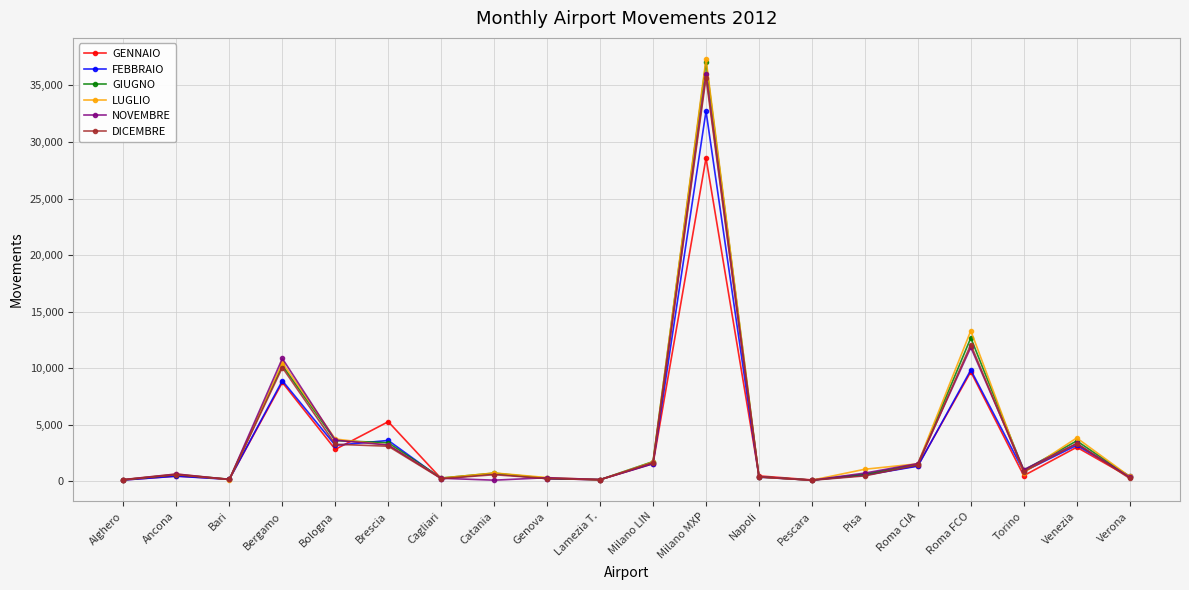

The LUGLIO series shows 58901 at Milano MXP. True or false?

False